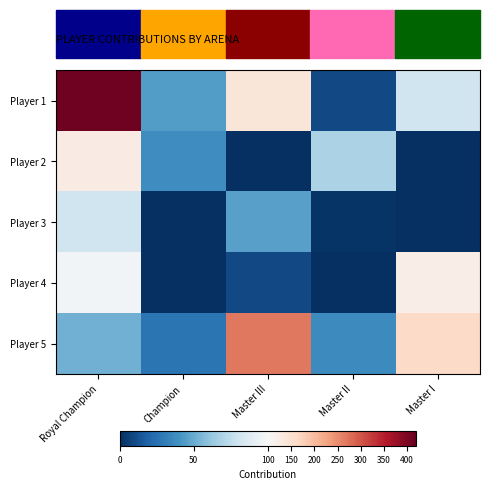

What is the minimum value for Player 5?

27